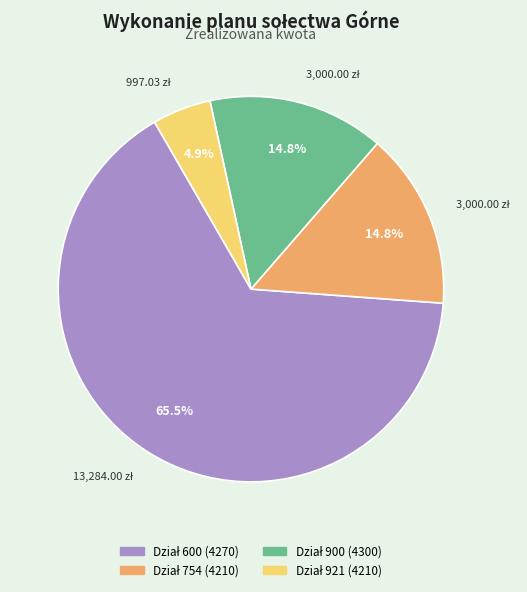

Is there any slice that represents more than half of the pie?

Yes